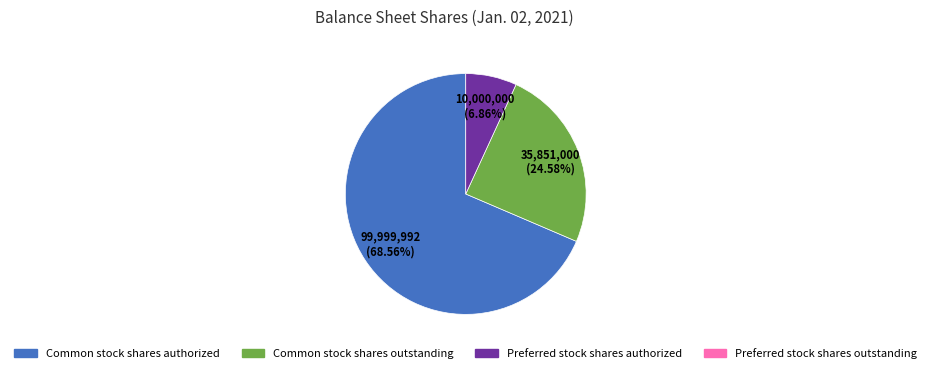

Is there any slice that represents more than half of the pie?

Yes